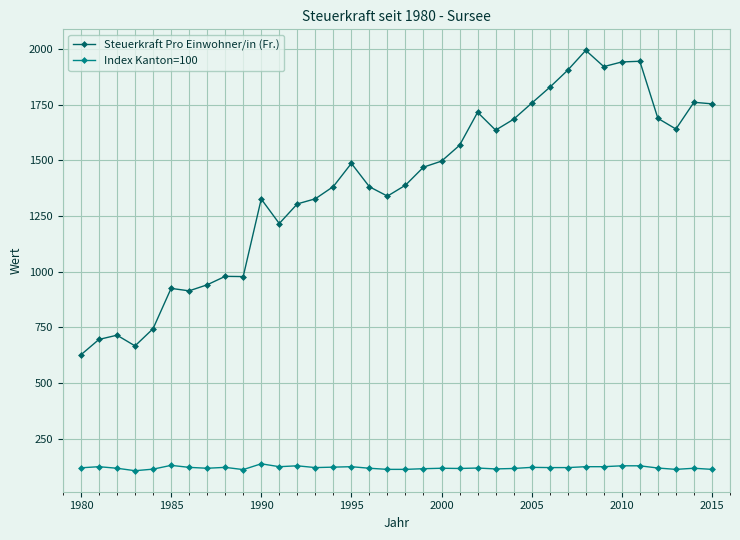

Which series has the widest spread of values?

Steuerkraft Pro Einwohner/in (Fr.)